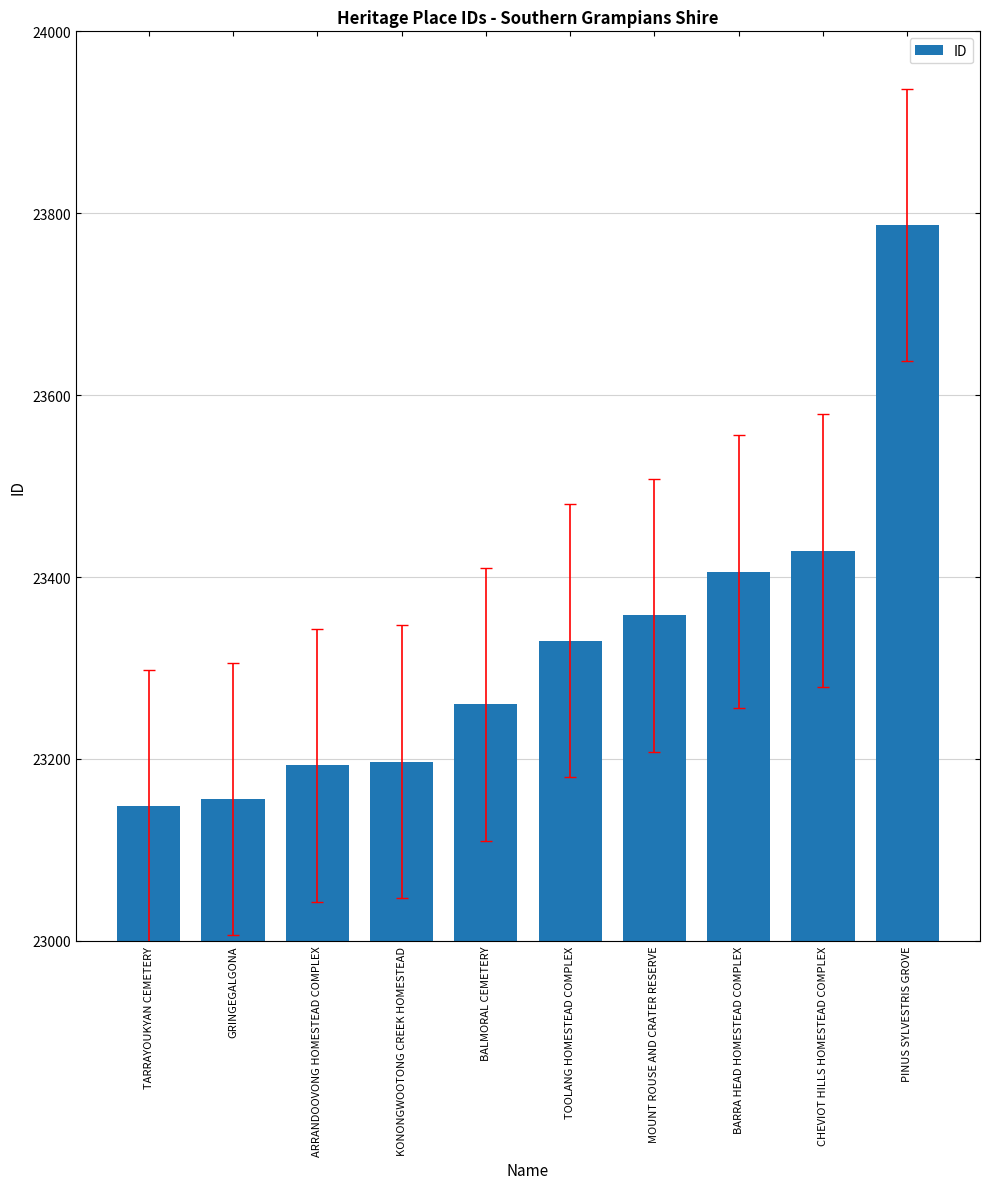

What is the change in value from TARRAYOUKYAN CEMETERY to TOOLANG HOMESTEAD COMPLEX?

+182